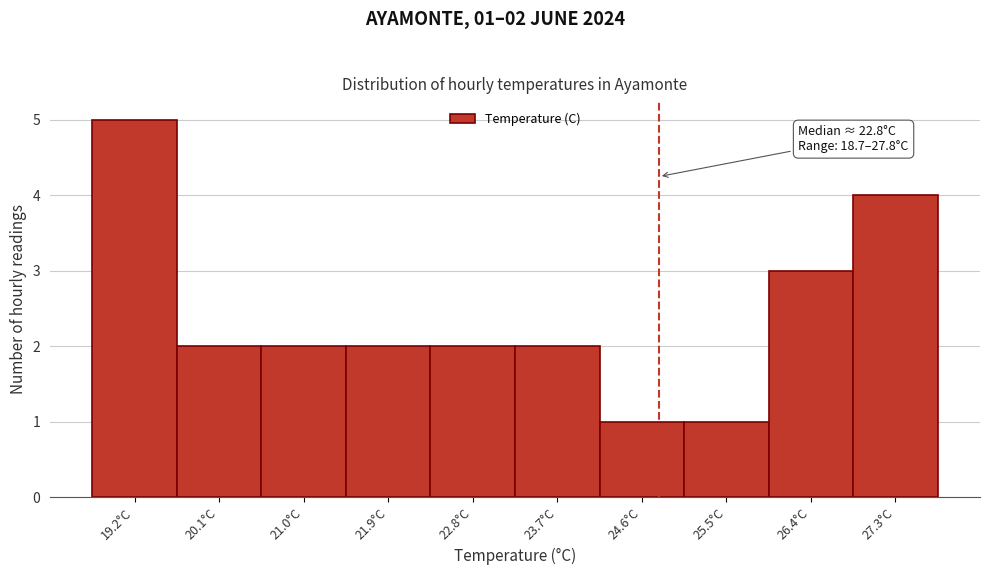

Over which range of the x-axis is the bar tallest?

18.70 to 19.61